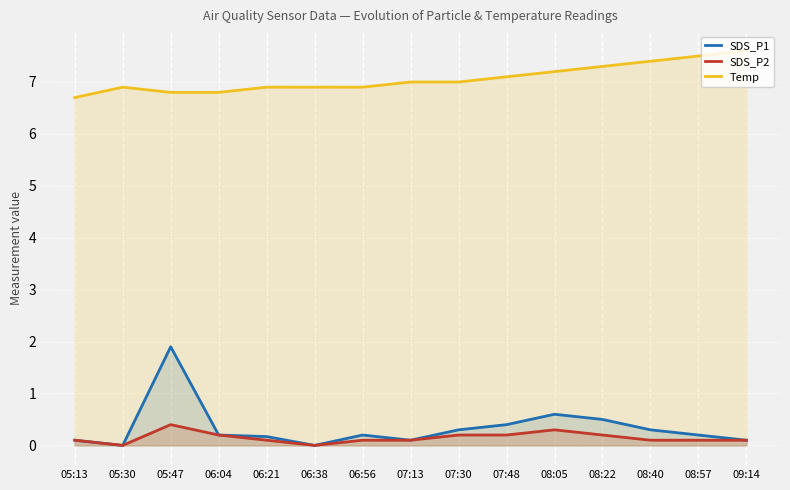

What are all the series names shown in the legend?

SDS_P1, SDS_P2, Temp